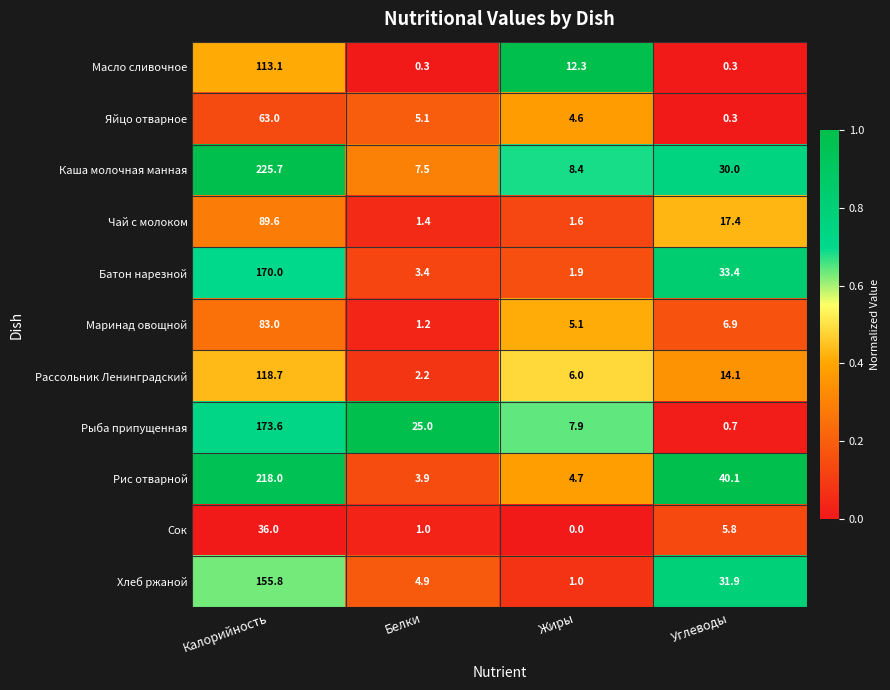

Is it true that Рассольник Ленинградский equals 6.0 at Жиры?

True